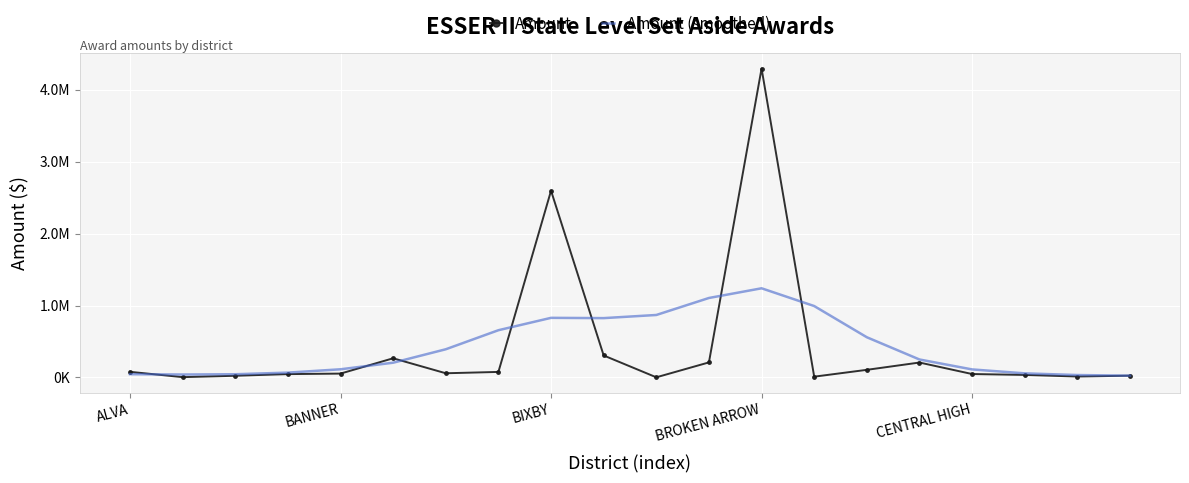

At how many categories does at least one series exceed 4199516?

1